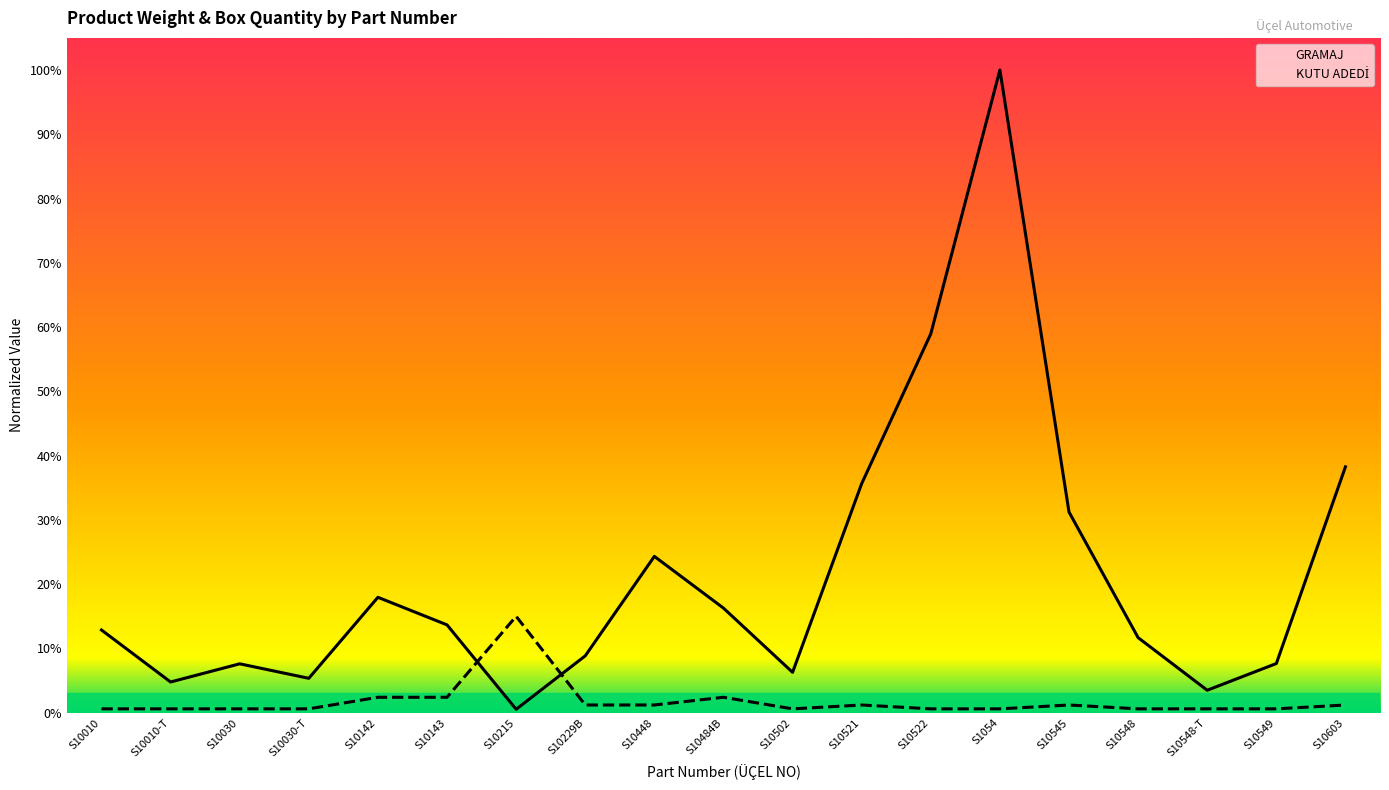

Where is KUTU ADEDİ nearest to the value 176?

S10142